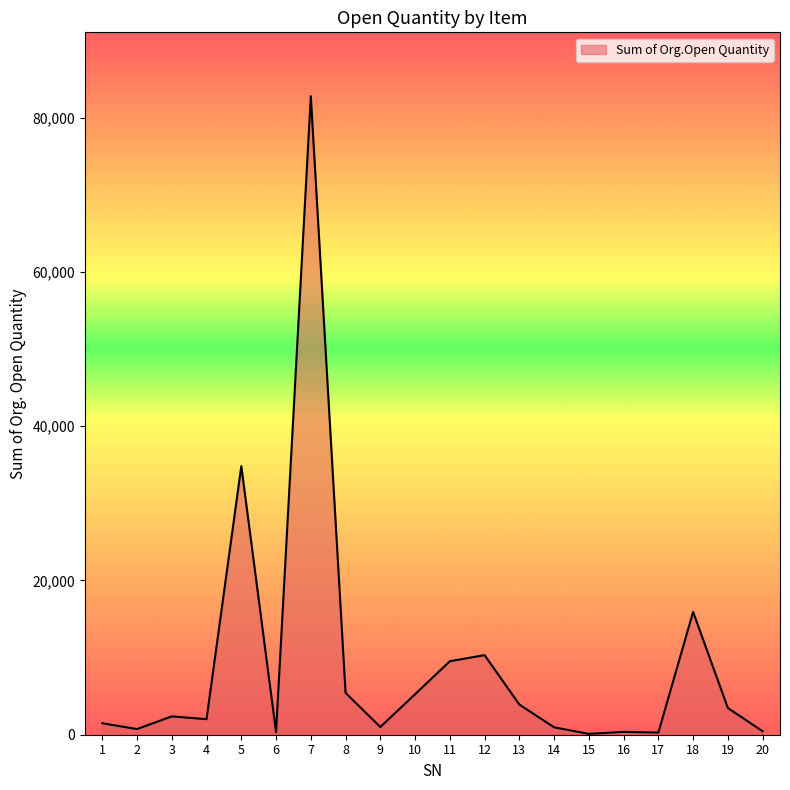

What is the maximum value shown in the chart?

82790